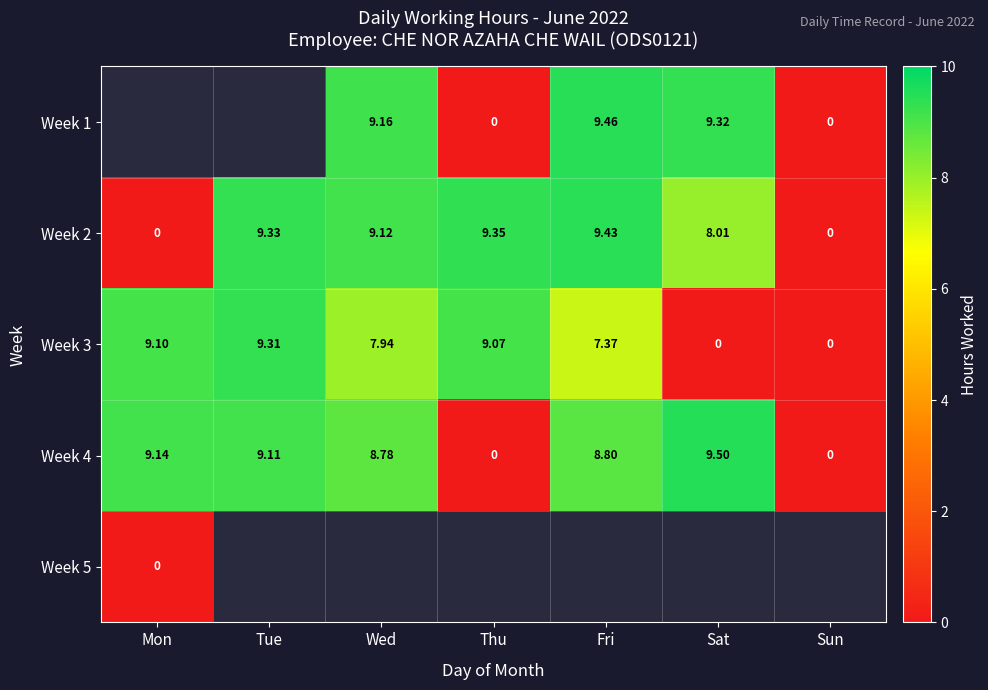

How many data points does each series have?

7